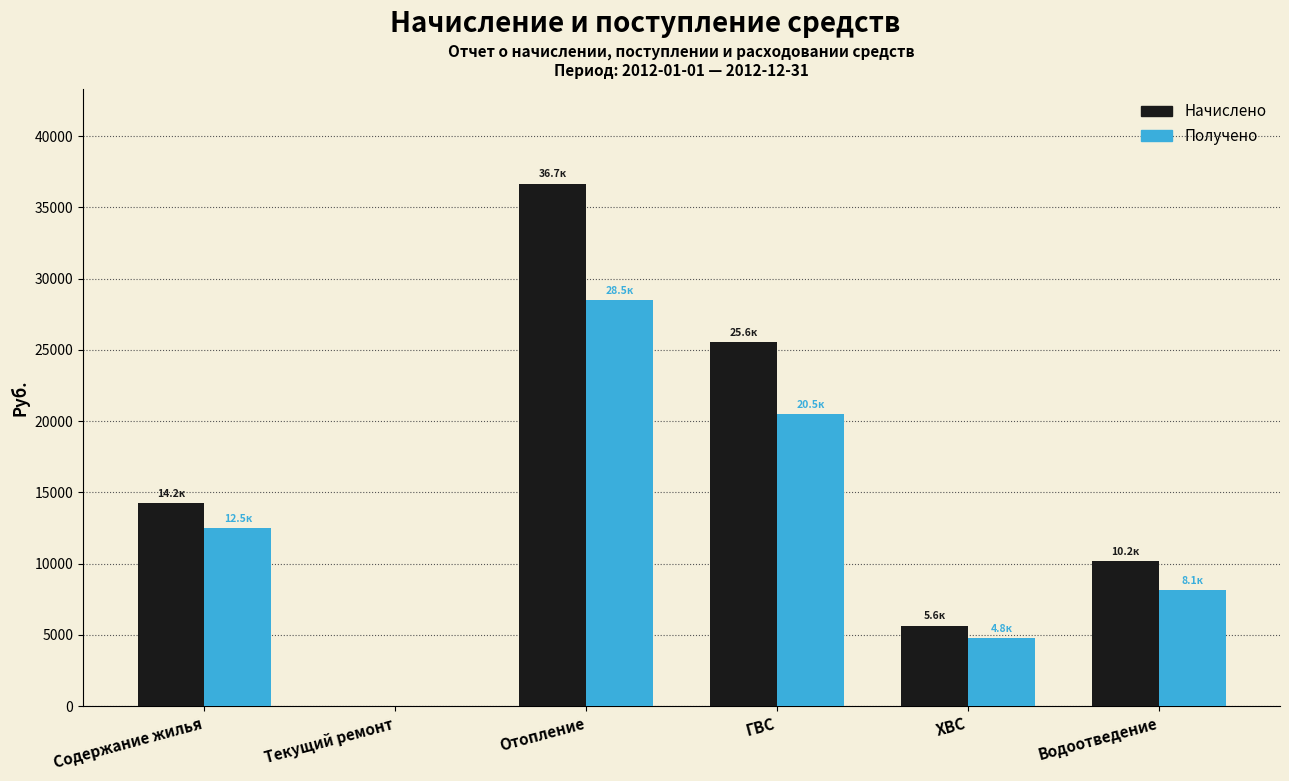

Reading left to right, extract all data points from this chart.

Начислено: Содержание жилья=14235.0	Текущий ремонт=0.0	Отопление=36680.0	ГВС=25570.1	ХВС=5647.8	Водоотведение=10164.6
Получено: Содержание жилья=12478.9	Текущий ремонт=0.0	Отопление=28478.5	ГВС=20492.5	ХВС=4764.2	Водоотведение=8134.8